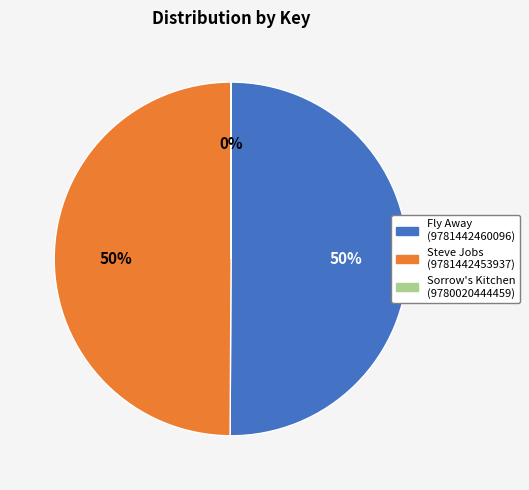

To the nearest percent, what portion does Steve Jobs (9781442453937) represent?

50%